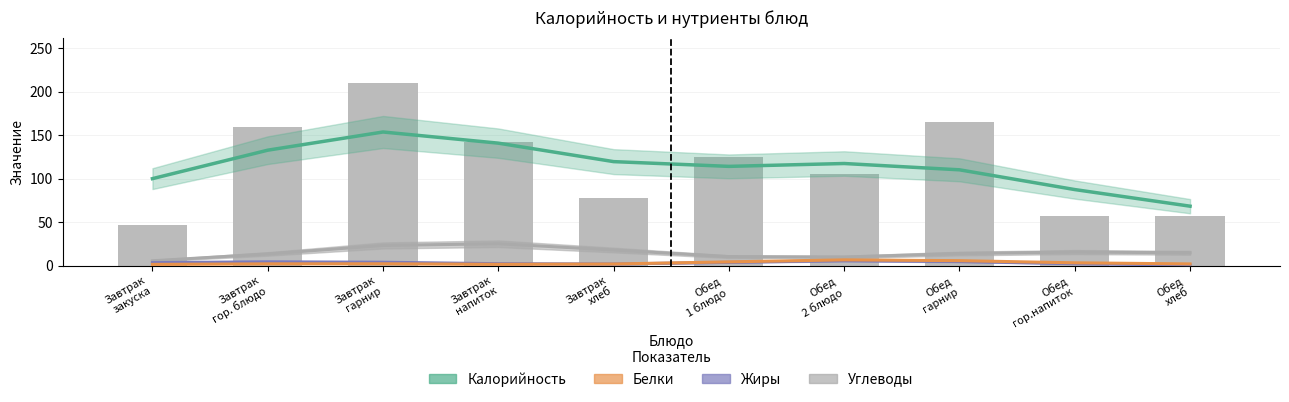

Which series has the largest total across all categories?

Калорийность